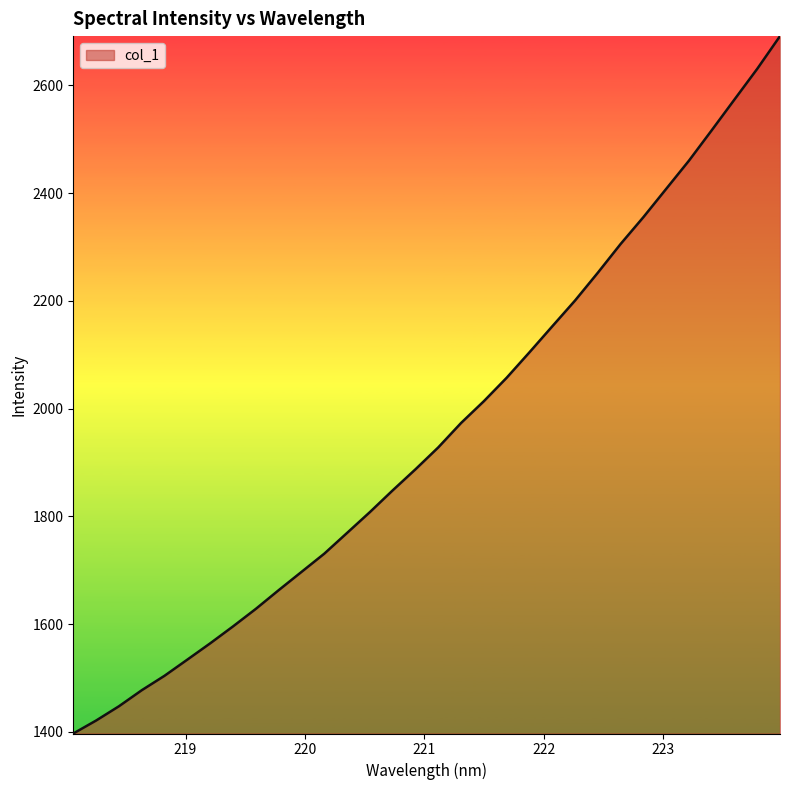

What is the difference between the maximum and minimum values?

1294.5